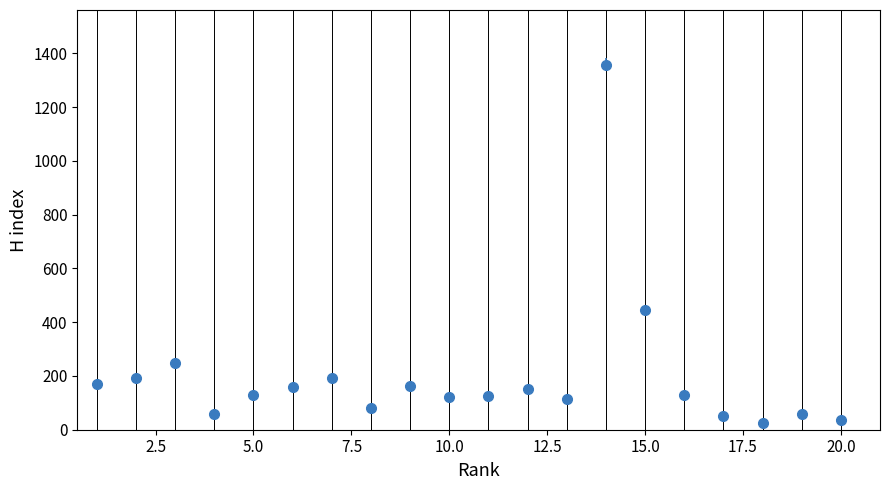

True or false: the data has more than 2 interior local peaks.

True